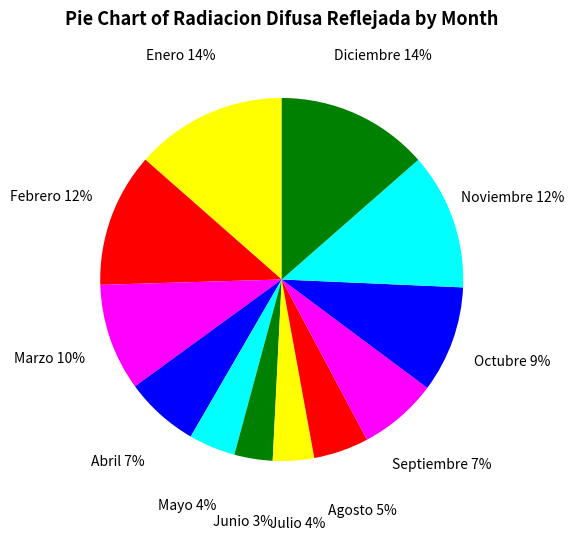

Count the number of slices in the pie.

12